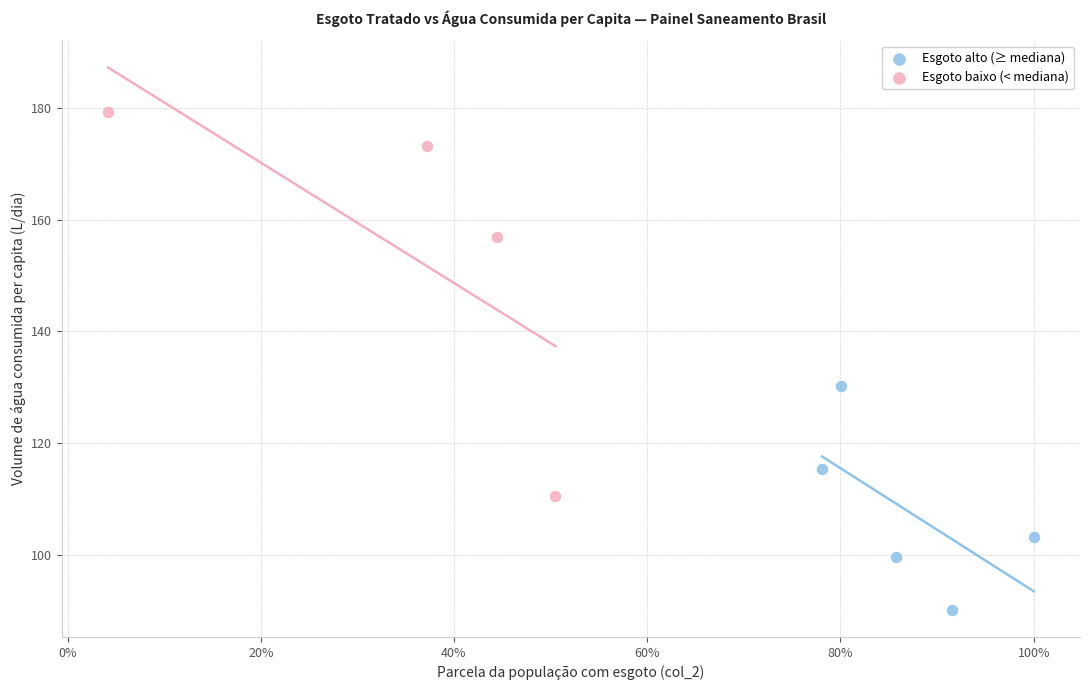

Which series has the largest Y range (max minus min)?

Esgoto baixo (< mediana)